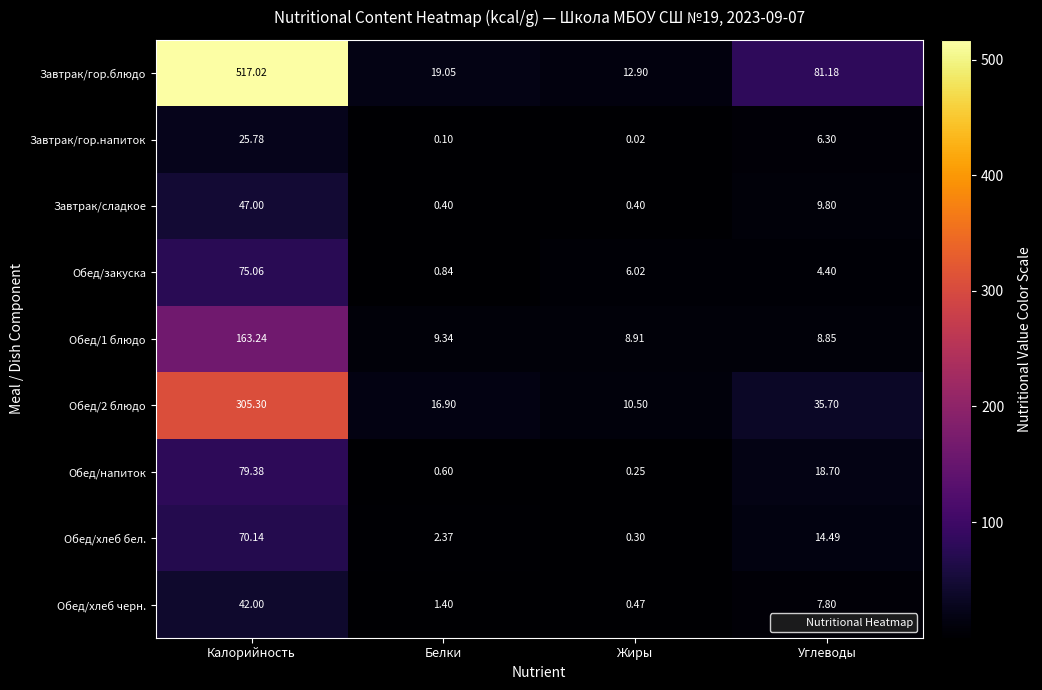

Between Жиры and Углеводы, which series saw the biggest shift?

Завтрак/гор.блюдо